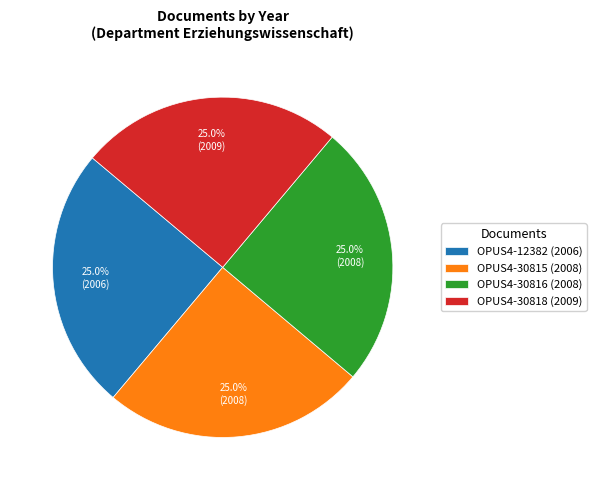

Approximately how many times larger is the value at OPUS4-30815 (2008) compared to OPUS4-30816 (2008)?

1.0